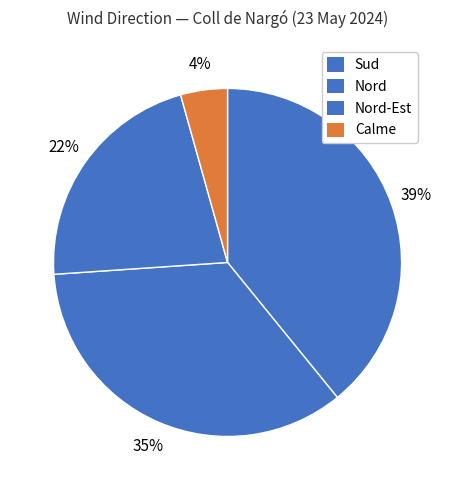

Is it true that Calme is 22% of the pie?

False